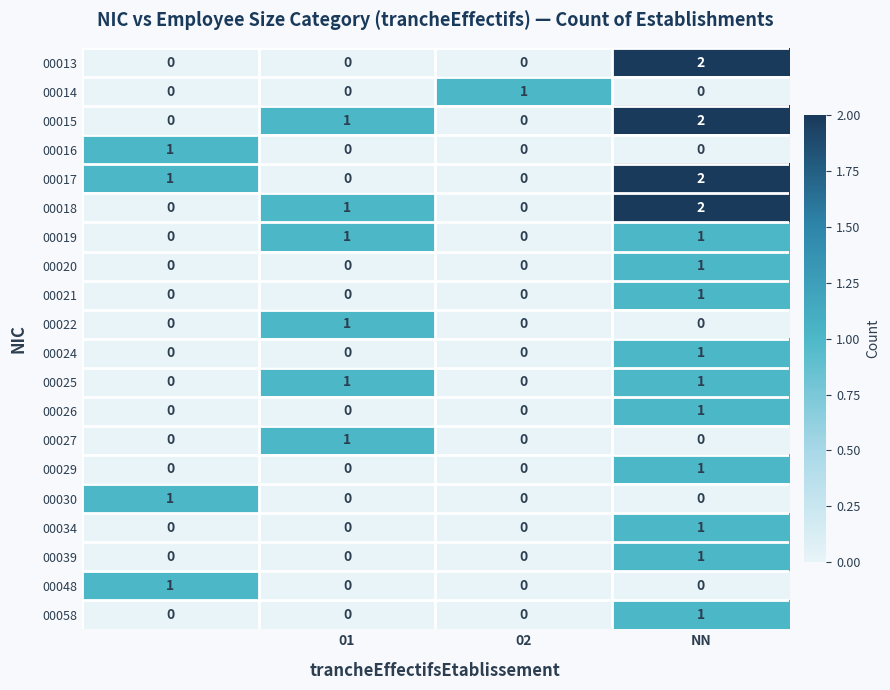

Count the number of data series in this chart.

20